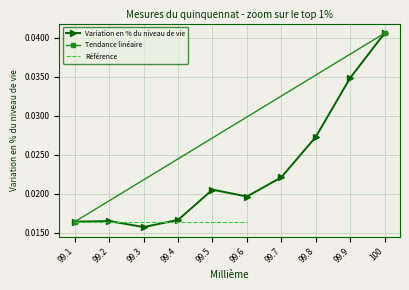

Reading left to right, list all the values displayed in this chart.

99.1=0.0	99.2=0.0	99.3=0.0	99.4=0.0	99.5=0.0	99.6=0.0	99.7=0.0	99.8=0.0	99.9=0.0	100=0.0